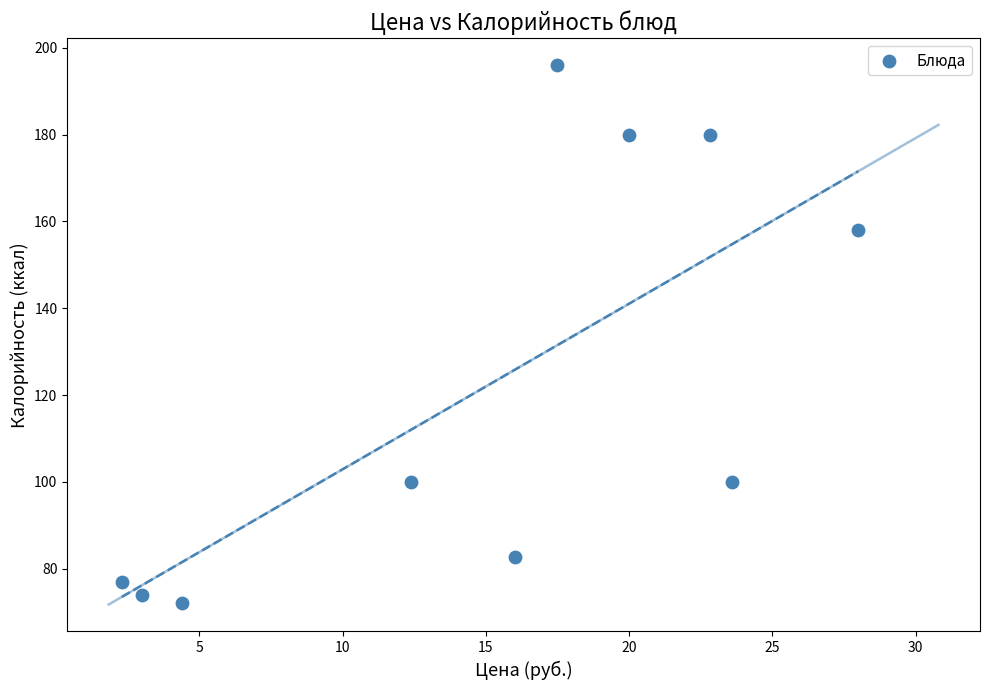

What is the range of X values (max minus min)?

25.7